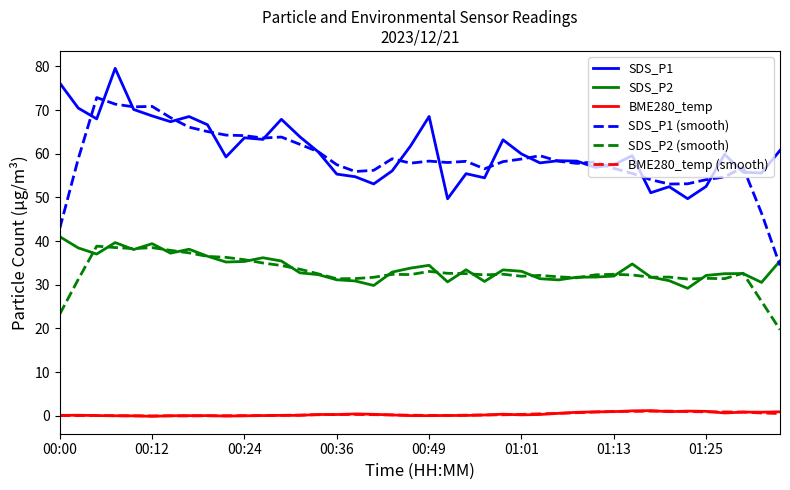

True or false: BME280_temp and SDS_P1 (smooth) intersect in this chart.

False